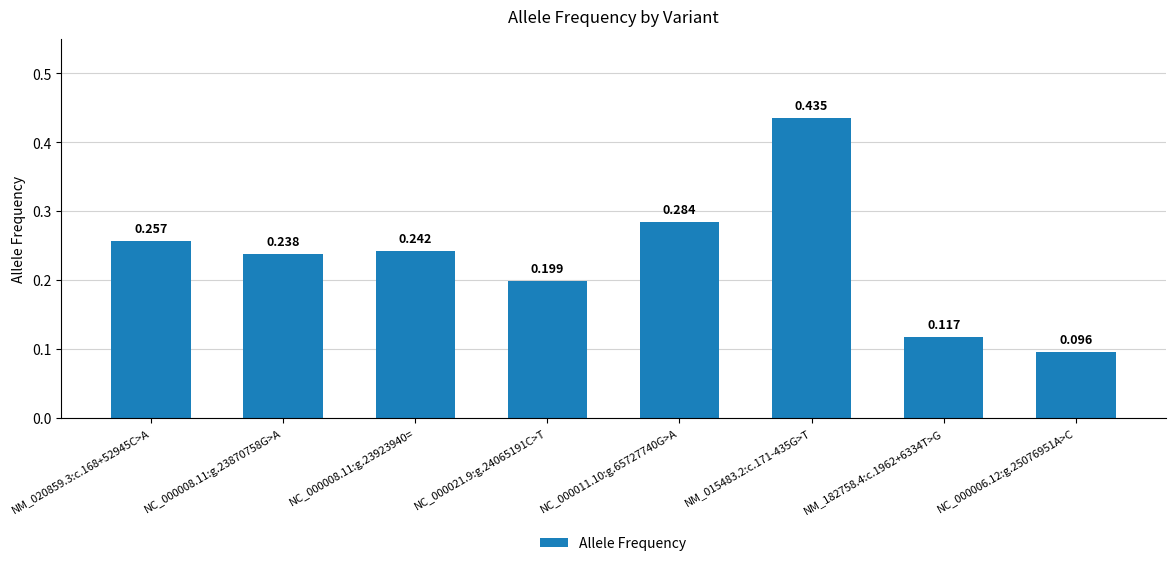

What position from the right is NM_015483.2:c.171-435G>T?

3